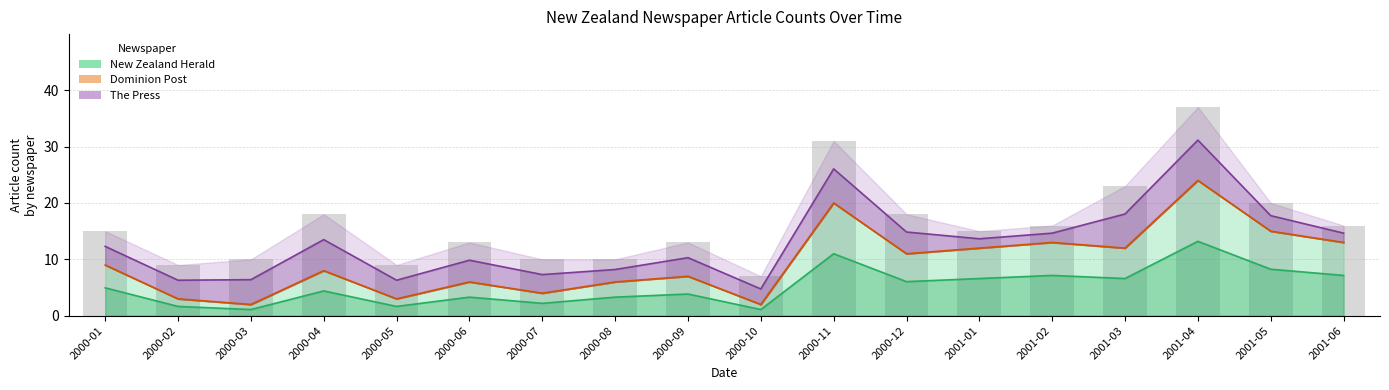

Between 2001-01 and 2001-05, which series saw the biggest shift?

The Press